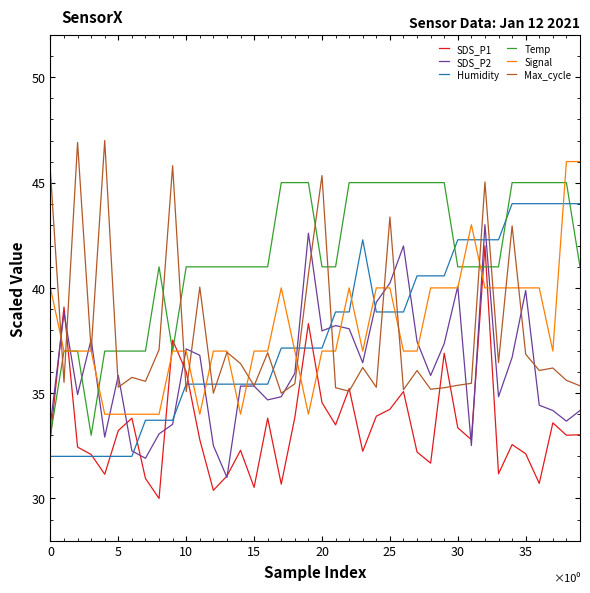

What are all the series names shown in the legend?

SDS_P1, SDS_P2, Humidity, Temp, Signal, Max_cycle